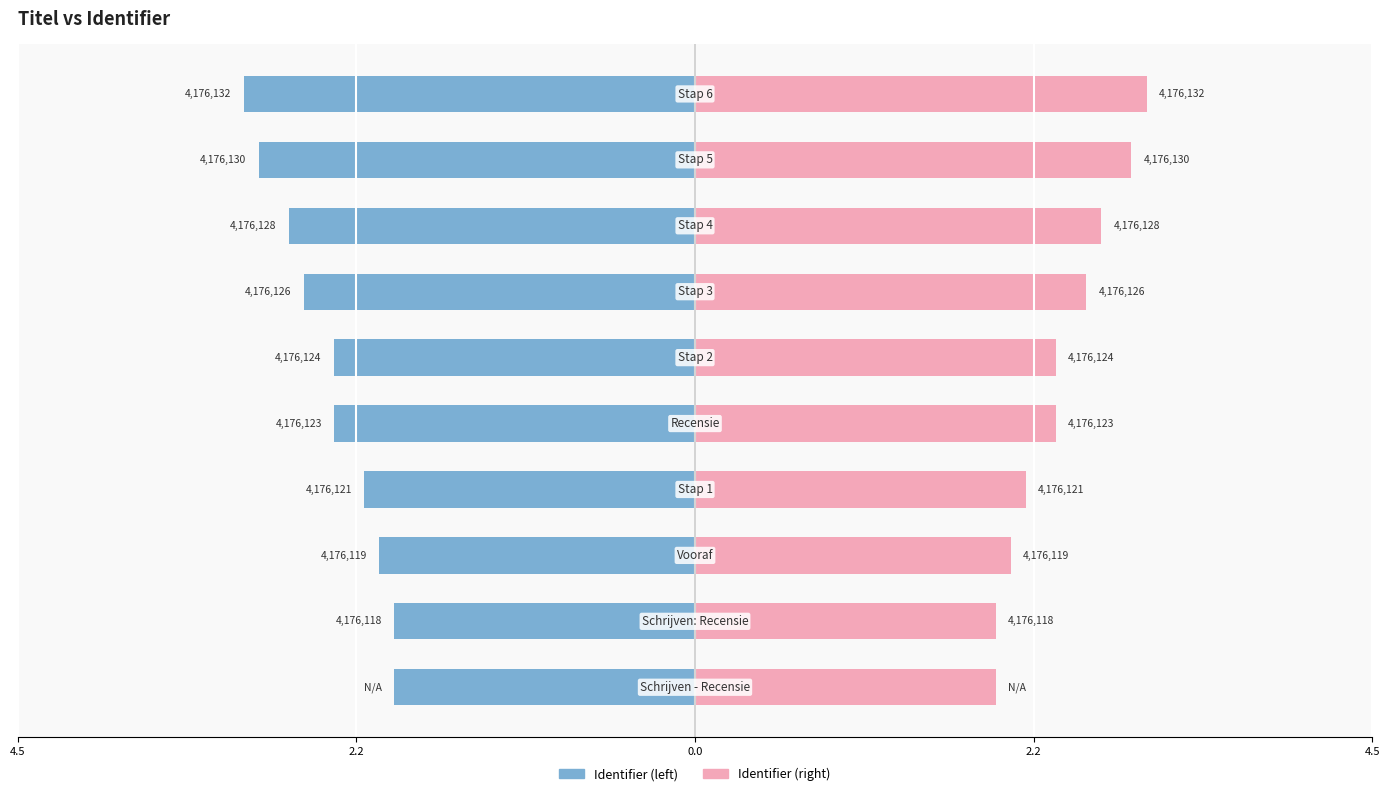

The Identifier (left) series shows -0.7 at 2.2. True or false?

False